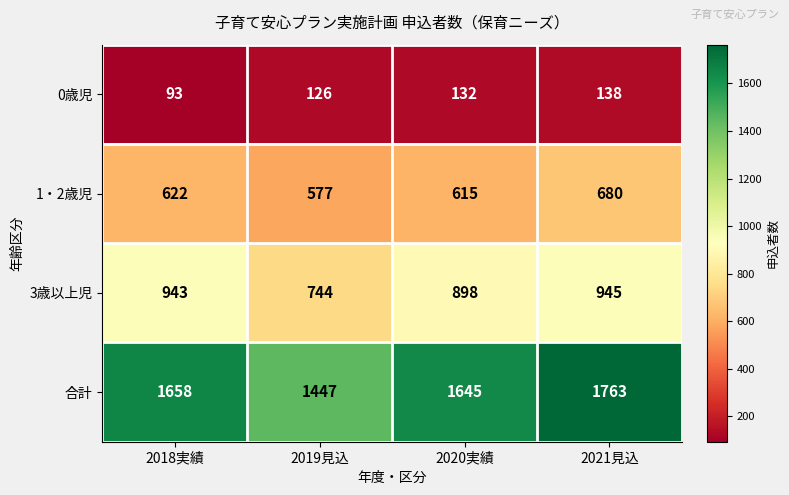

Which series has the largest total across all categories?

合計